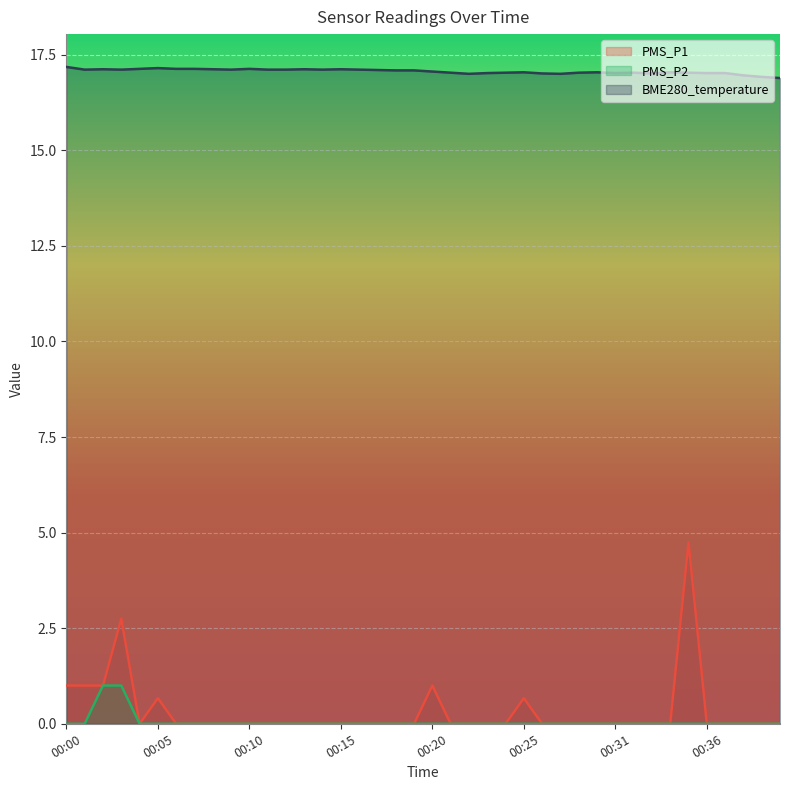

At which label does PMS_P2 reach its peak?

00:02